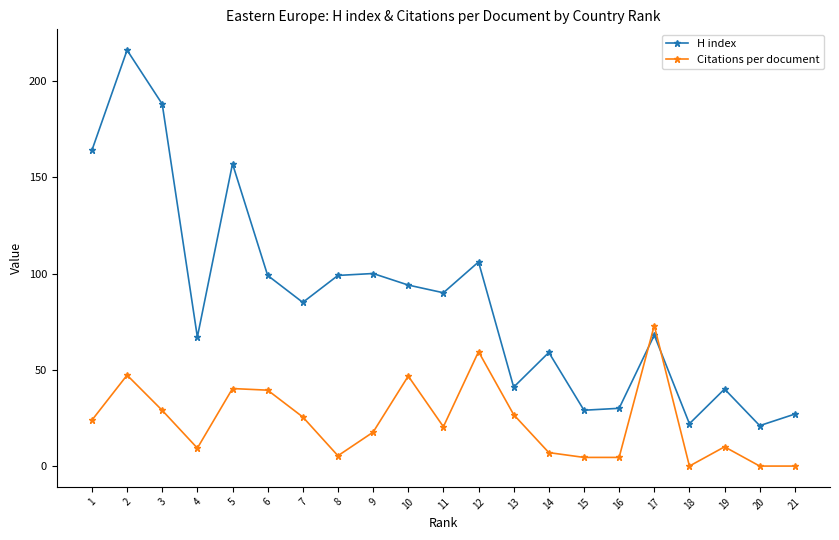

At which label is Citations per document closest to 36?

6